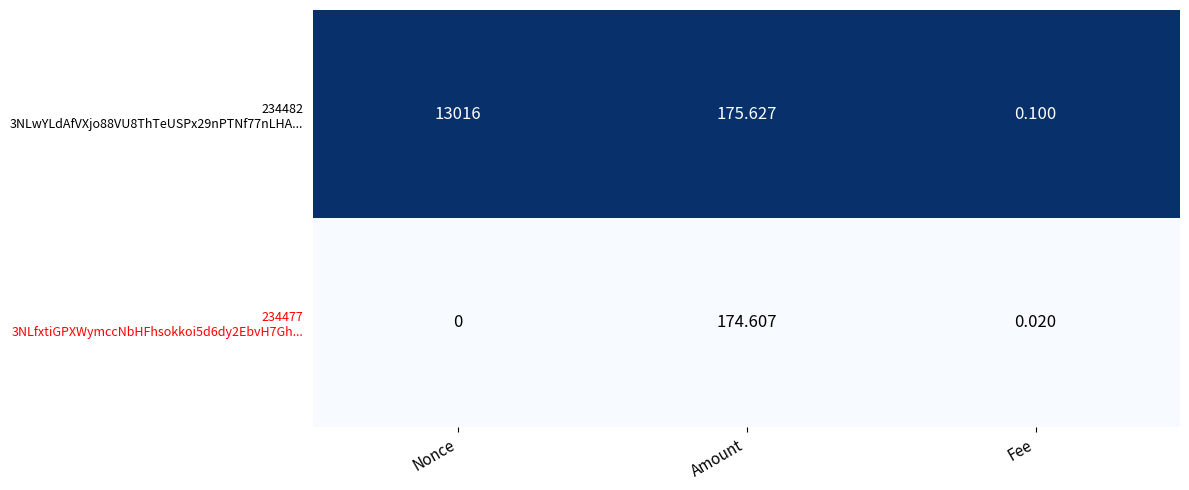

What is the total value across all series at Amount?

350.2